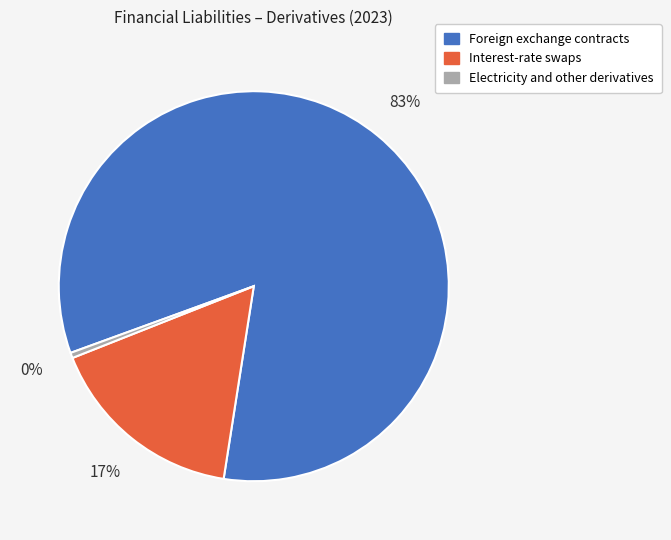

To the nearest percent, what is the combined percentage of Electricity and other derivatives and Foreign exchange contracts?

83%